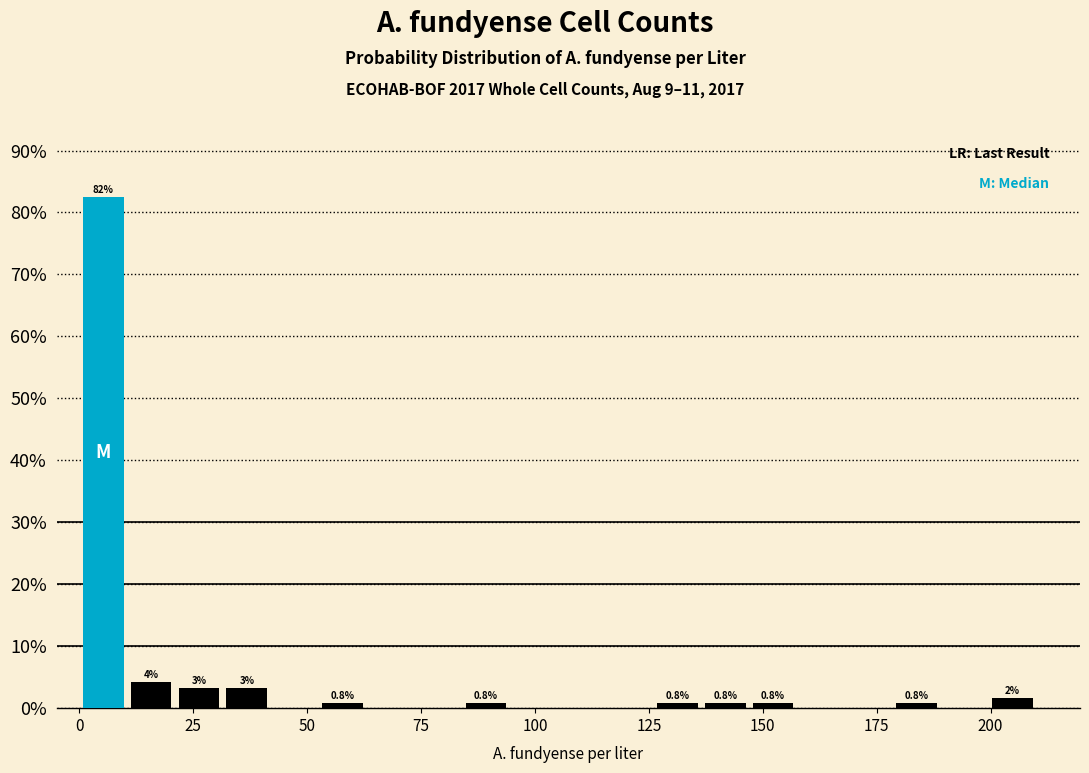

Around what value on the x-axis is the tallest bar? Give the approximate position of its centre, as read against the axis.

5